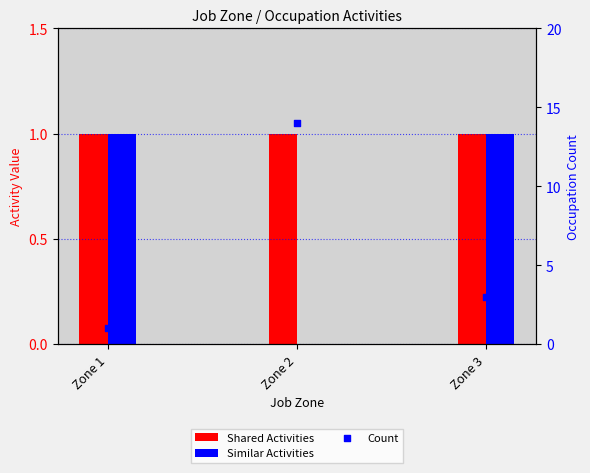

Which series reaches the maximum Y coordinate?

Shared Activities